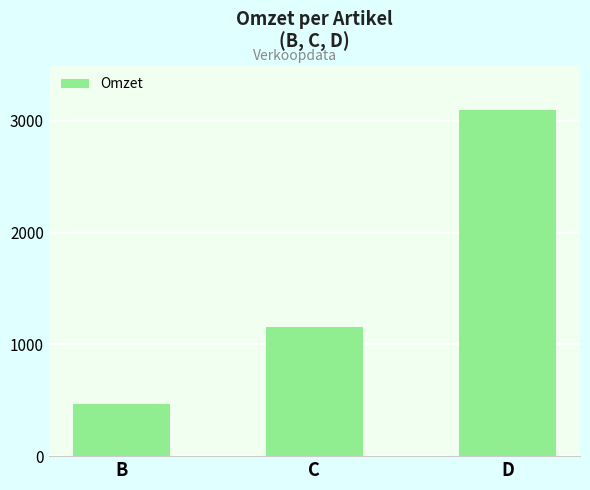

What is the value of the 2nd bar from the left?

1157.1